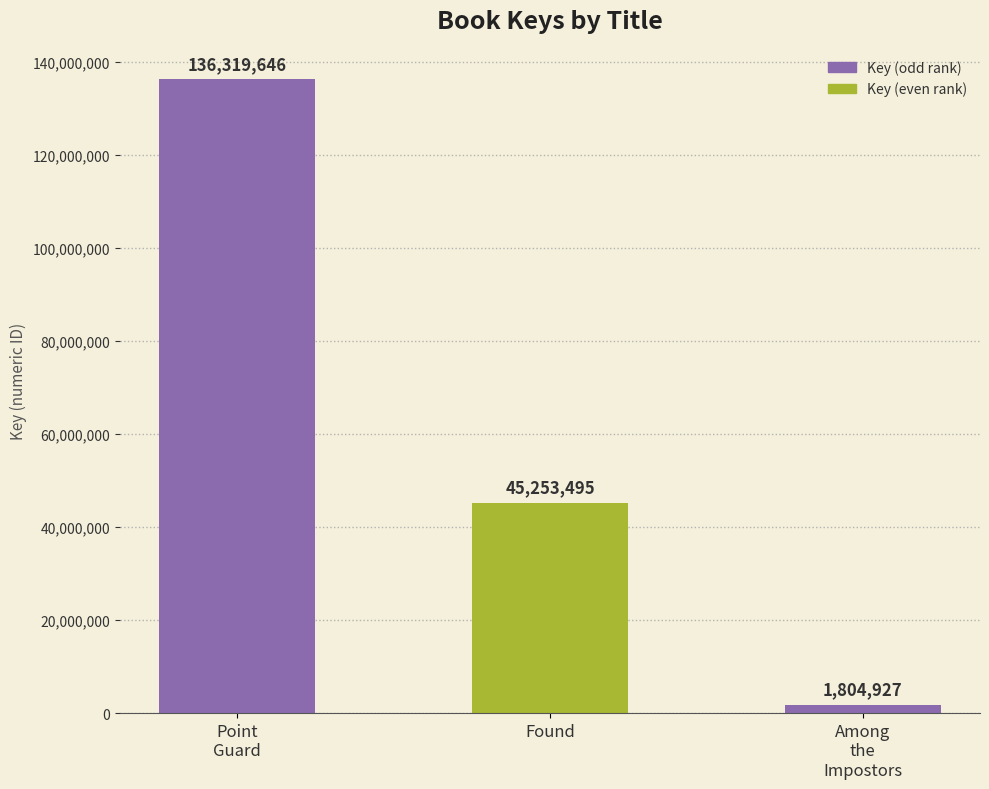

The value at Among
the
Impostors is 1804927. True or false?

True